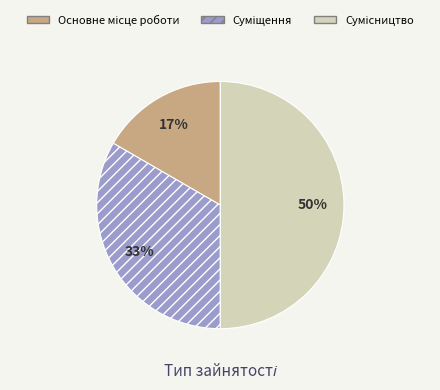

To the nearest percent, what is the difference between the largest and smallest slice percentages?

33%